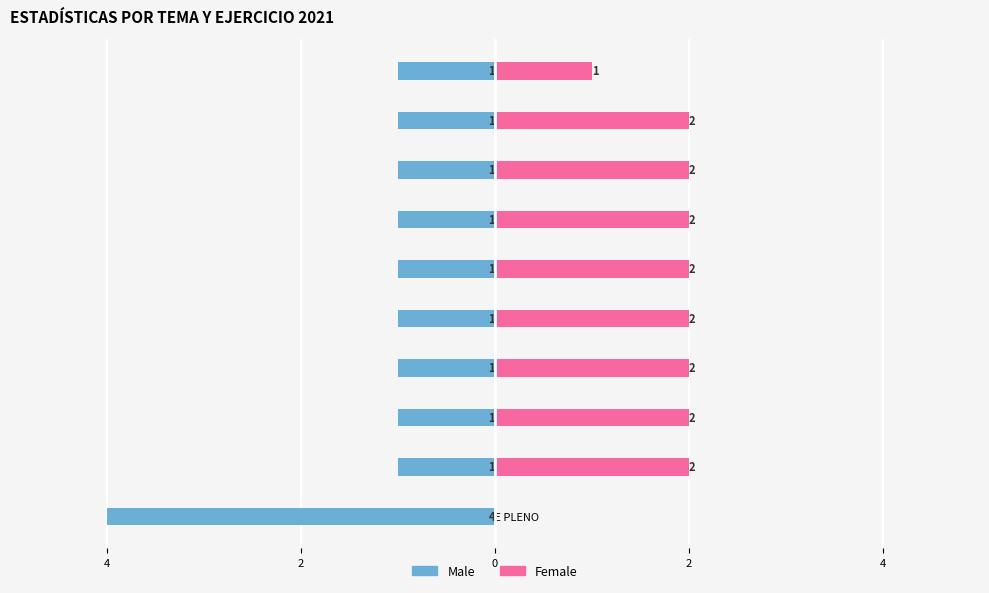

What is the sum of the Male values at INIC. ABROGAR and PROPOSICION?

-2